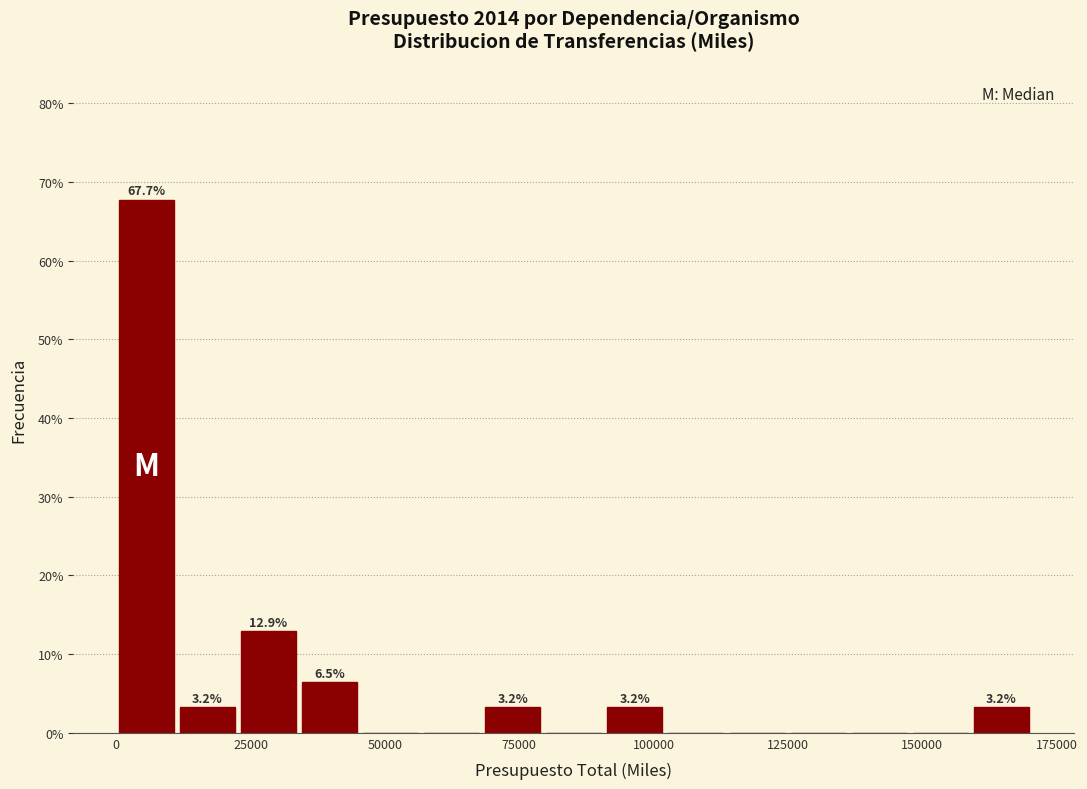

Around what value on the x-axis is the tallest bar? Give the approximate position of its centre, as read against the axis.

5000